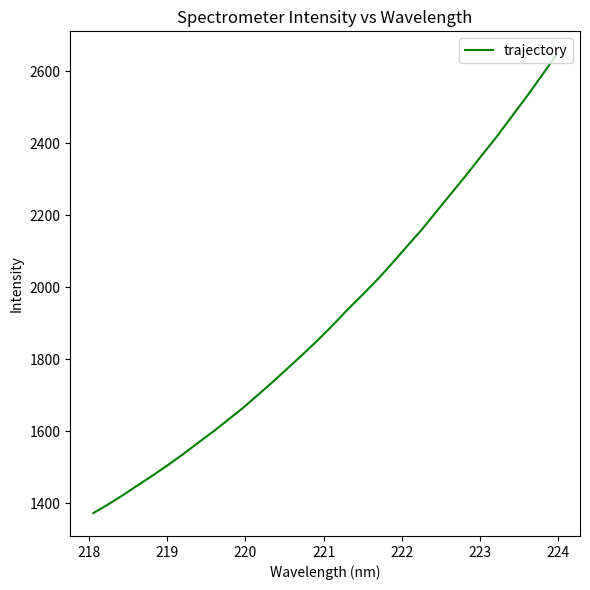

What is the difference between the maximum and minimum values?

1274.5